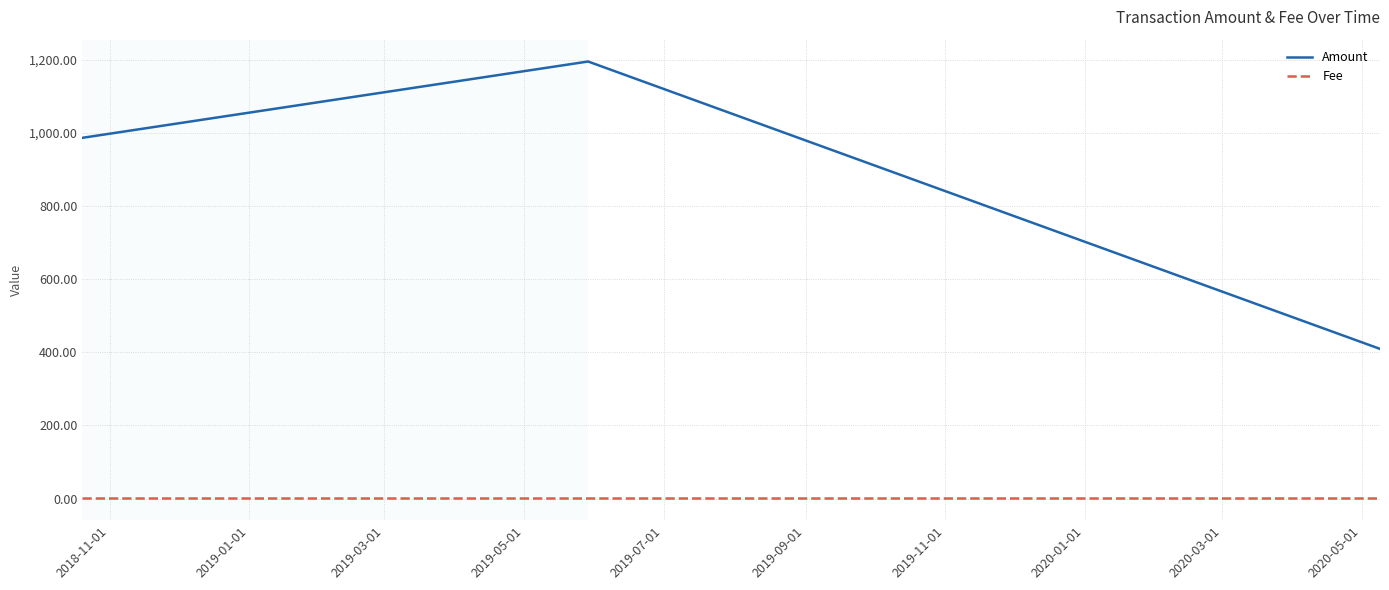

What is the maximum value for Amount?

1194.5